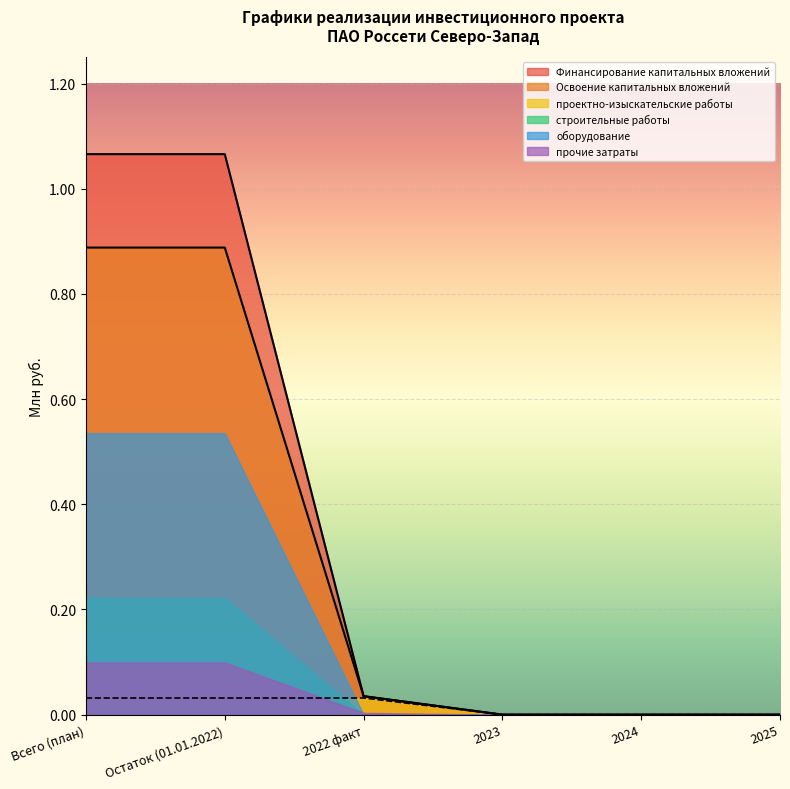

What are all the series names shown in the legend?

Финансирование капитальных вложений, Освоение капитальных вложений, проектно-изыскательские работы, строительные работы, оборудование, прочие затраты